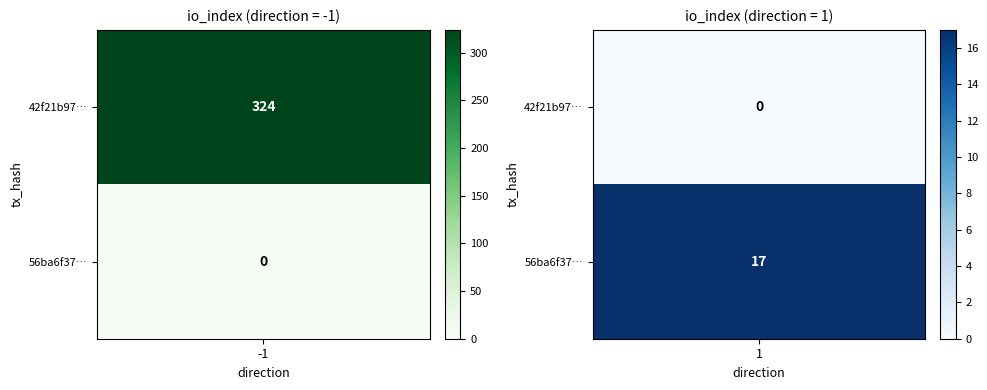

The value of 42f21b97337a38631ffca64e6058c18ac373fd1 at direction is -1. True or false?

True